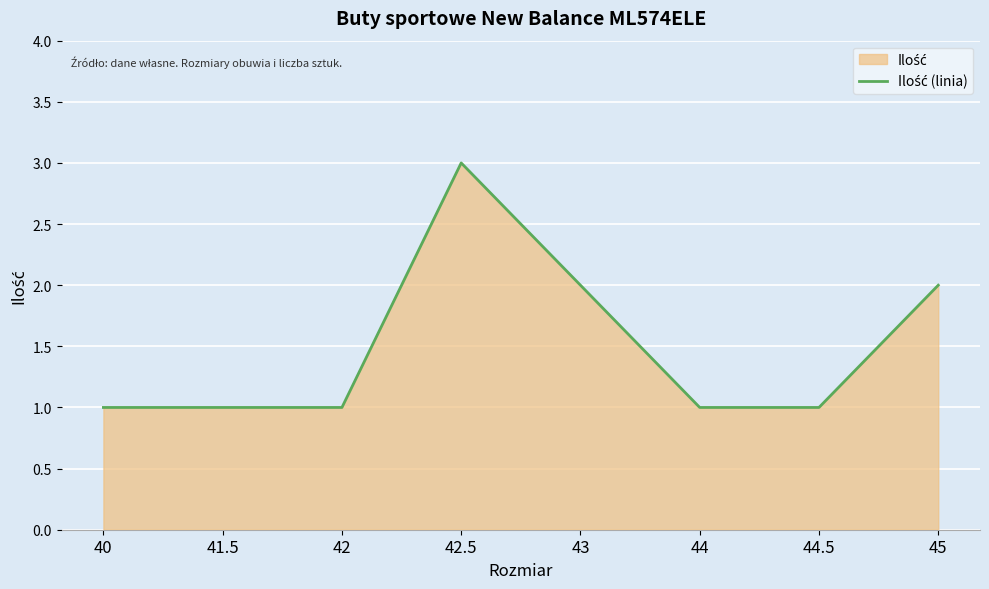

Read the value at 40.

1